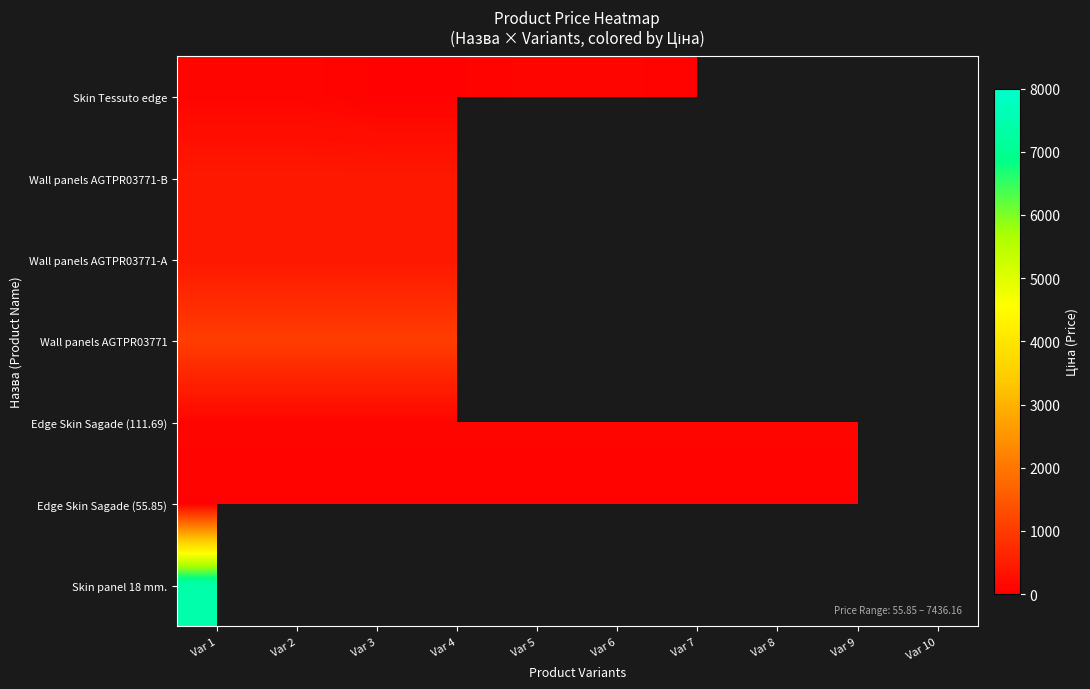

What is the total value across all series at Var 7?

223.4